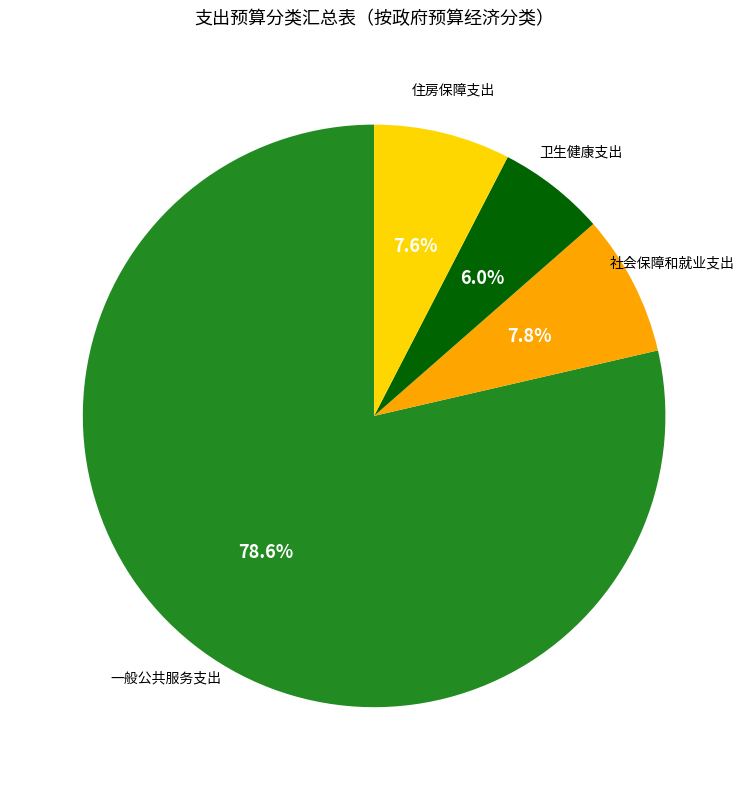

Which category has the biggest portion of the pie?

一般公共服务支出